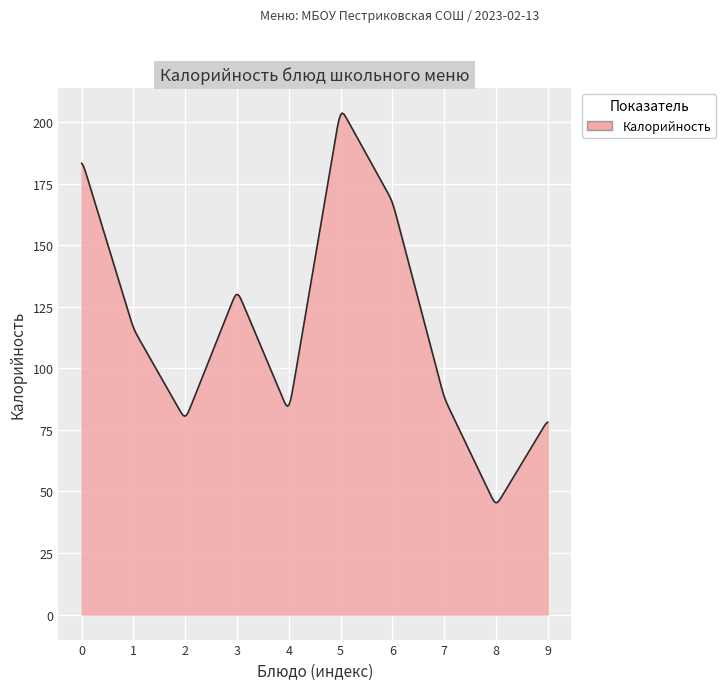

What is the difference between the maximum and minimum values?

158.4